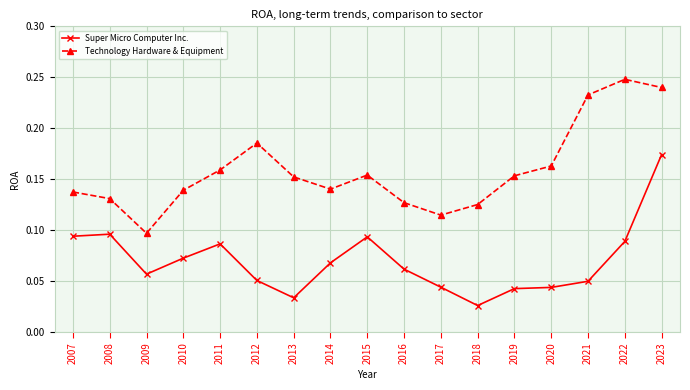

How many distinct data groups are displayed?

2